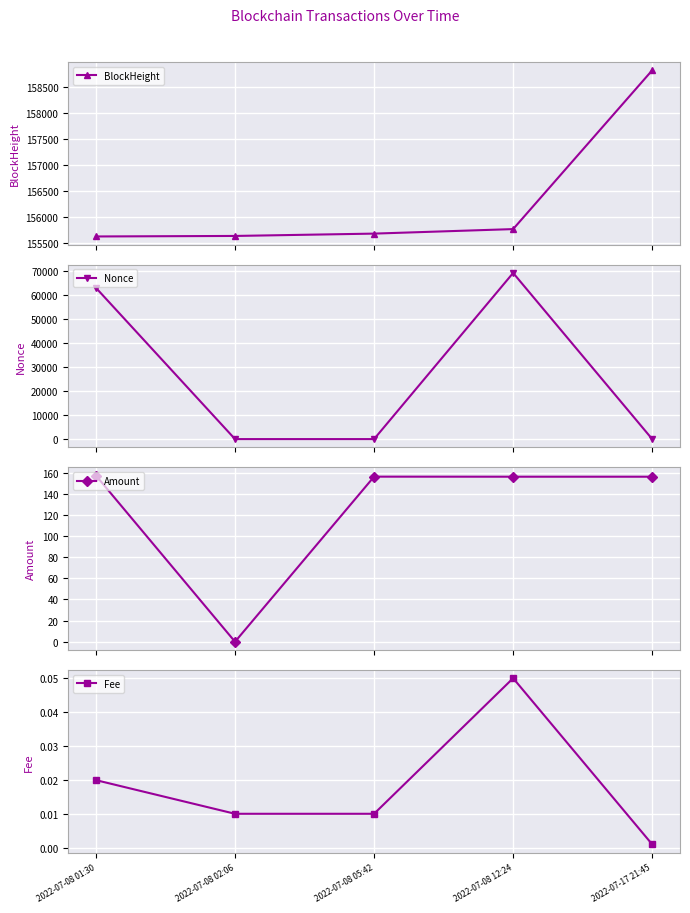

At which label does Nonce first exceed 2?

2022-07-08 01:30